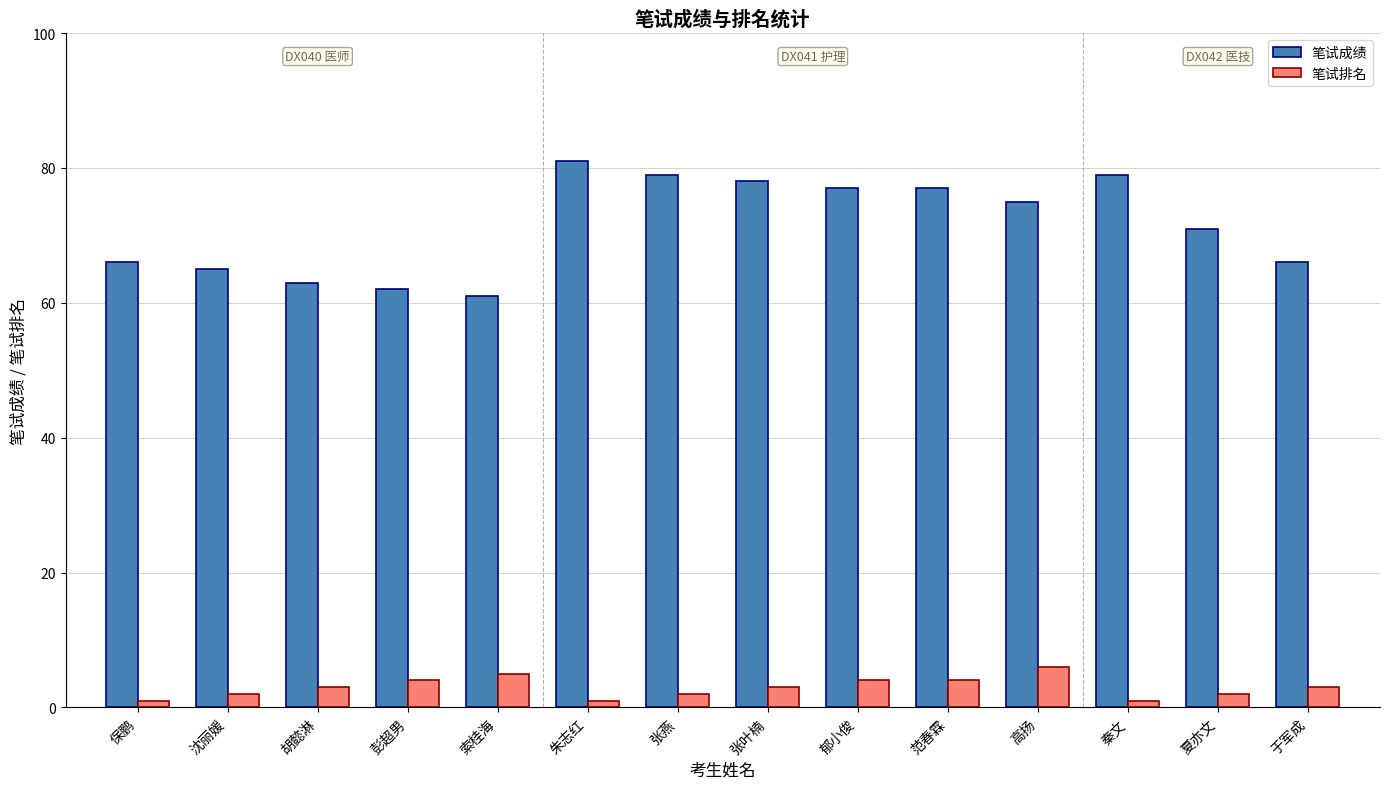

True or false: 笔试成绩 has a value of 134 at 范春霖.

False